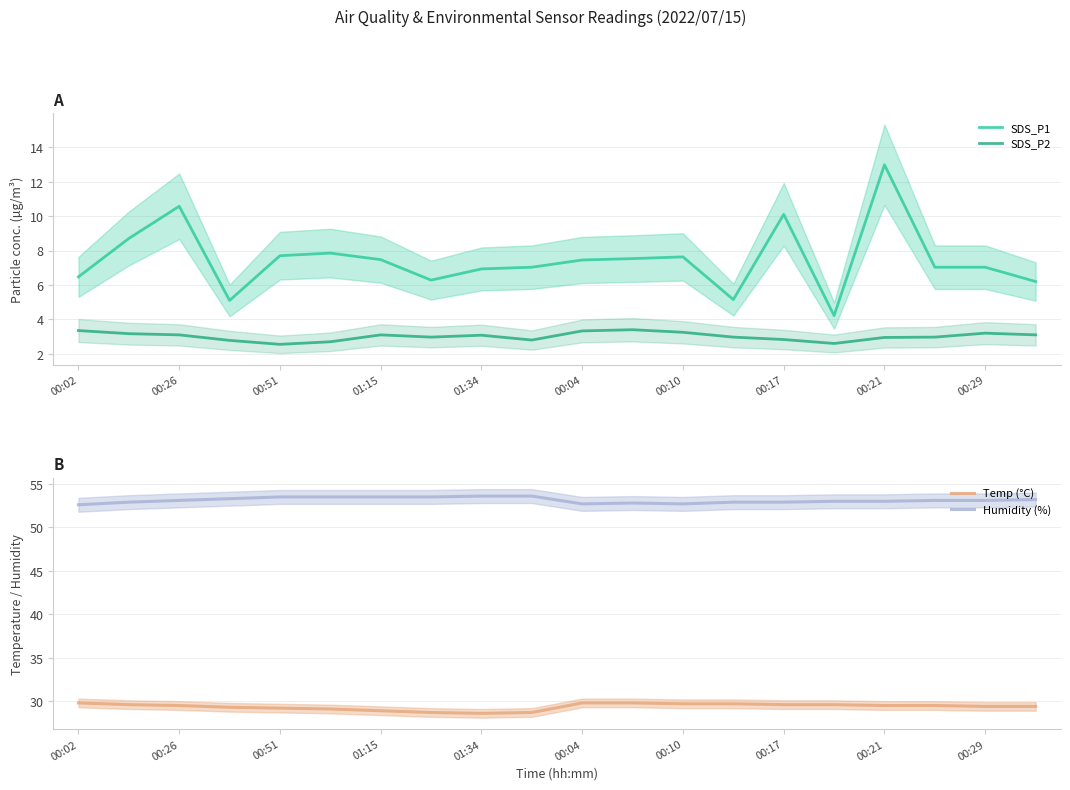

True or false: SDS_P1 and Temp (°C) cross at least once.

False